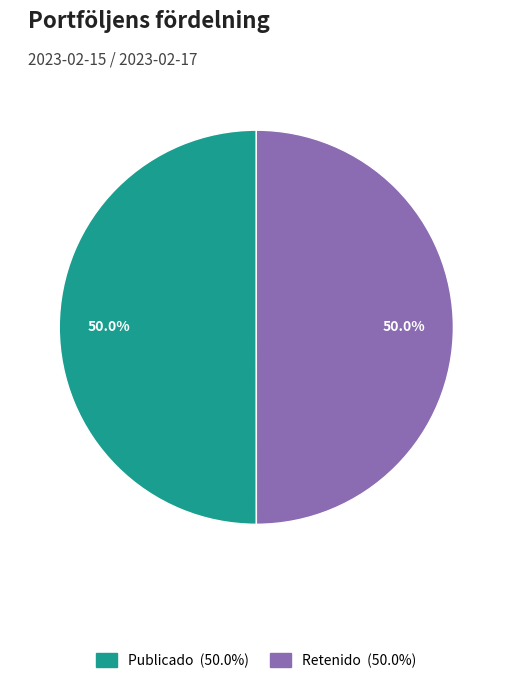

Count the number of slices in the pie.

2